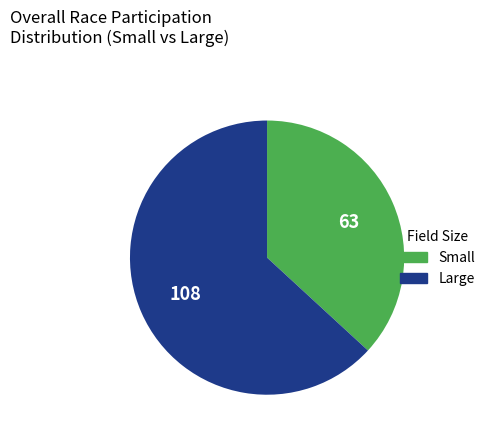

Is there a majority slice in this chart?

Yes